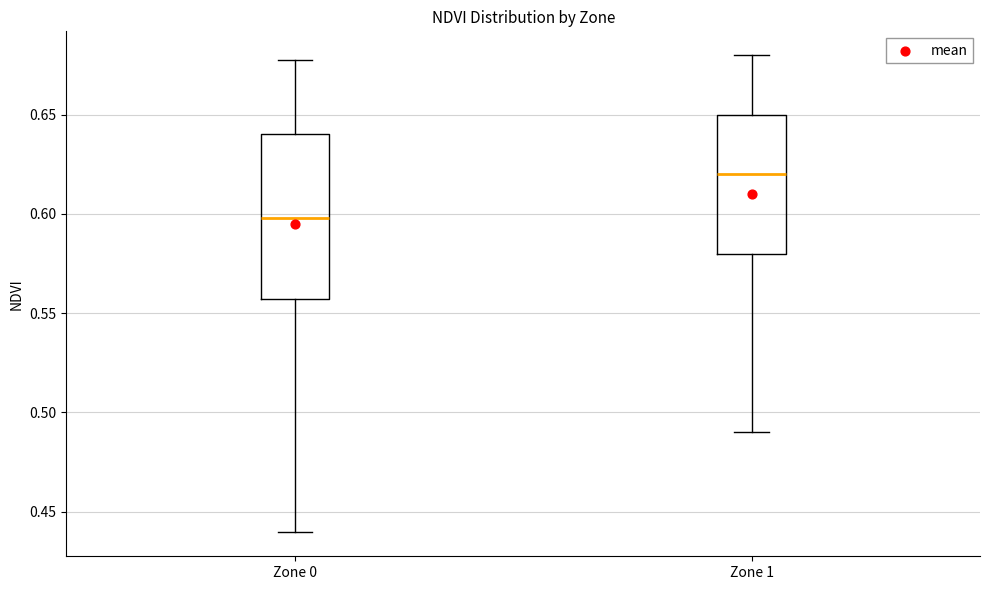

Comparing the boxes themselves (not the whiskers), which one is the tallest?

Zone 0